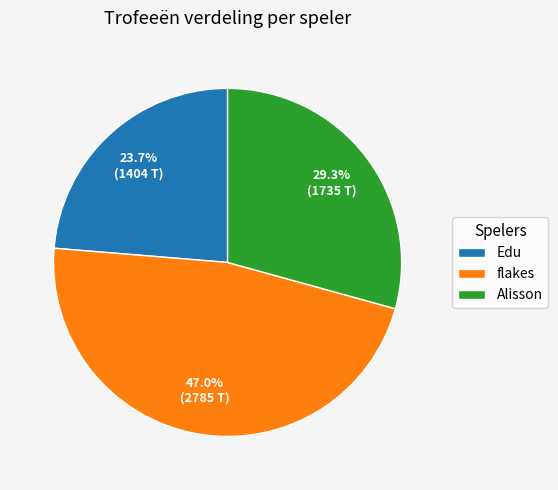

How much of the chart is everything except Alisson?

70.7%